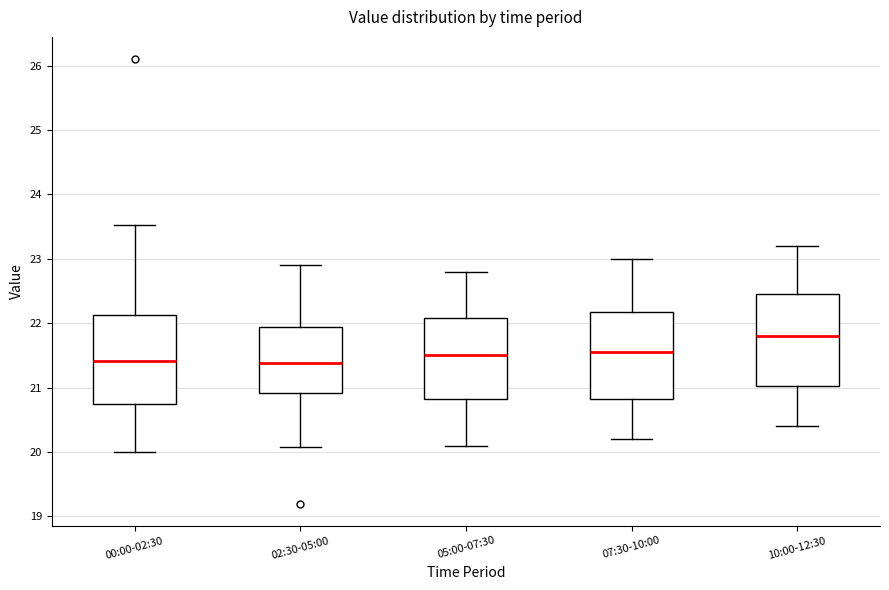

Reading left to right, transcribe this box plot: for each box, give where its median line is, the range the box spans, and where its two whiskers end, as read against the y-axis. The values are not printed on the chart, so give them approximately, as read against the axis.

00:00-02:30: median 21.4, box 20.8 to 22.1, whiskers 20.0 to 23.5
02:30-05:00: median 21.4, box 20.9 to 21.9, whiskers 20.1 to 22.9
05:00-07:30: median 21.5, box 20.8 to 22.1, whiskers 20.1 to 22.8
07:30-10:00: median 21.6, box 20.8 to 22.2, whiskers 20.2 to 23.0
10:00-12:30: median 21.8, box 21.0 to 22.5, whiskers 20.4 to 23.2